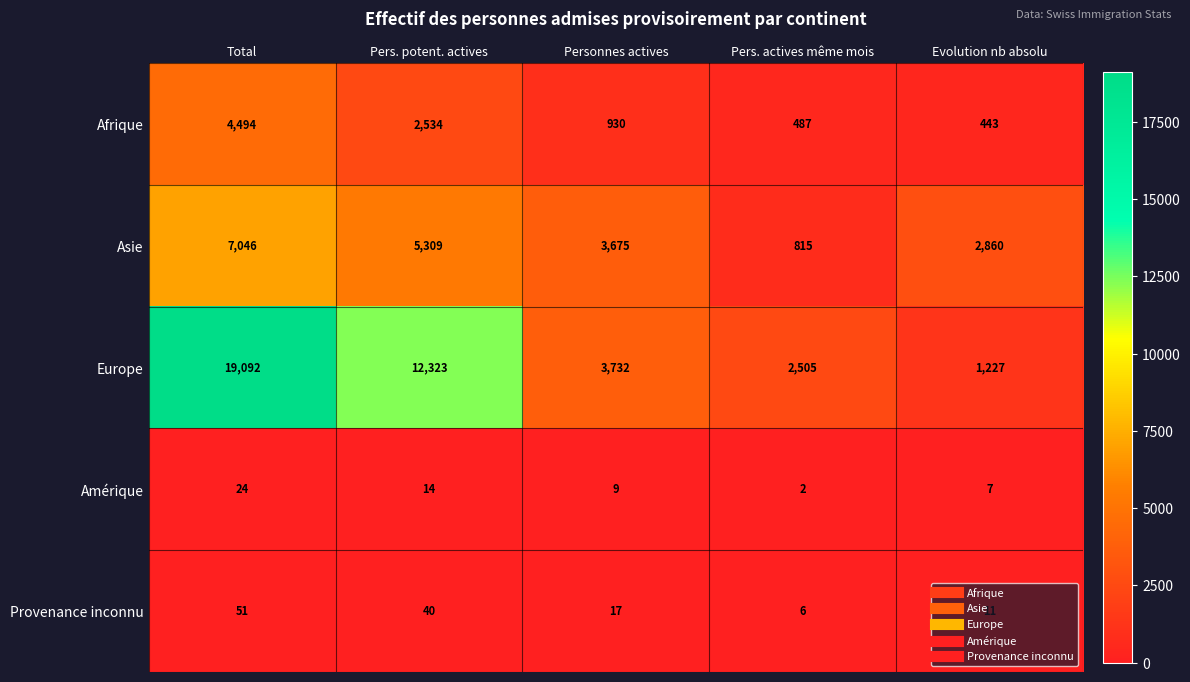

What is the difference between the highest and lowest values at Personnes actives?

3723